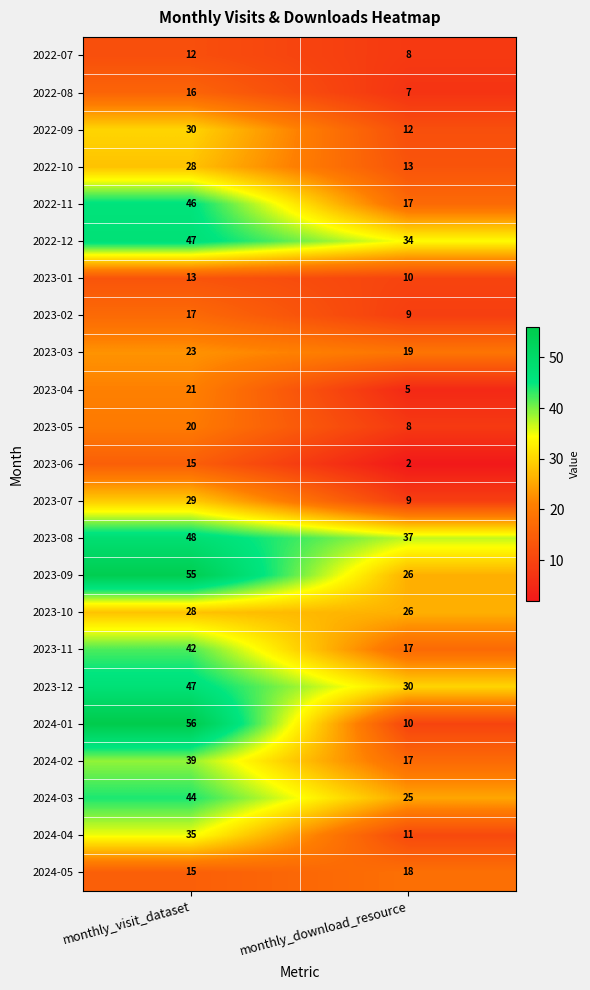

What is the sum of all 2022-07 values?

20